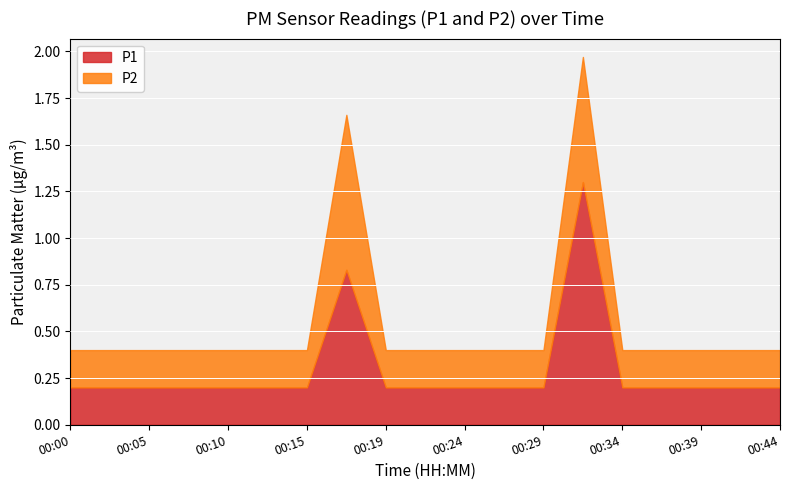

The P1 series shows 0.8 at 00:17. True or false?

True